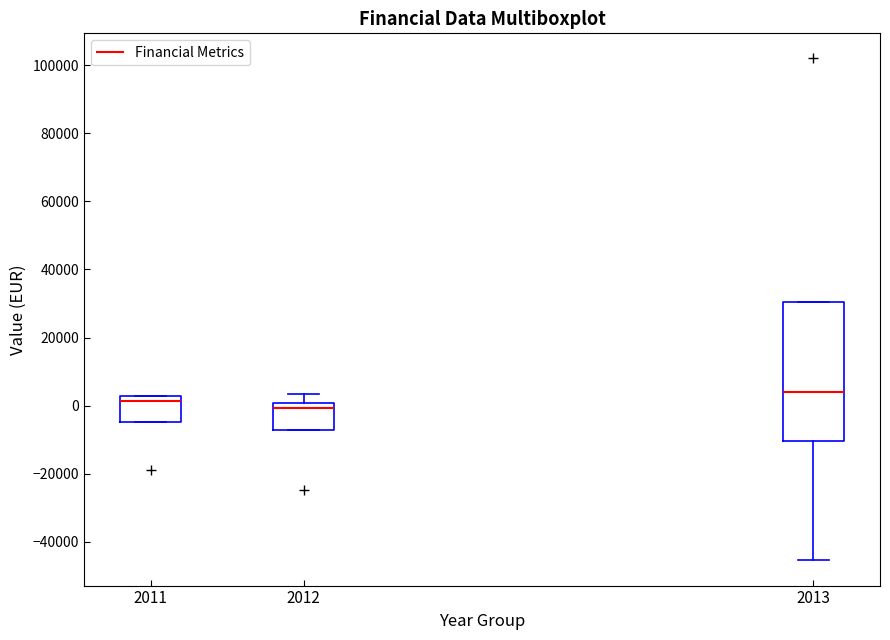

Which box's median line is the highest?

2013